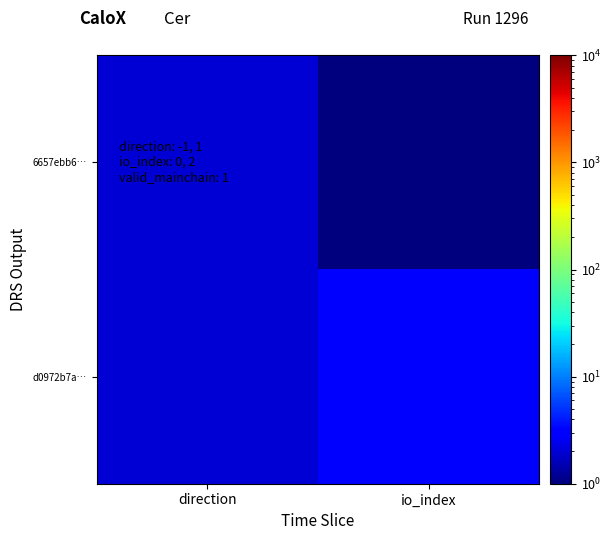

Reading left to right, transcribe all the data shown in this chart.

6657ebb6…: direction=2	io_index=1
d0972b7a…: direction=2	io_index=3